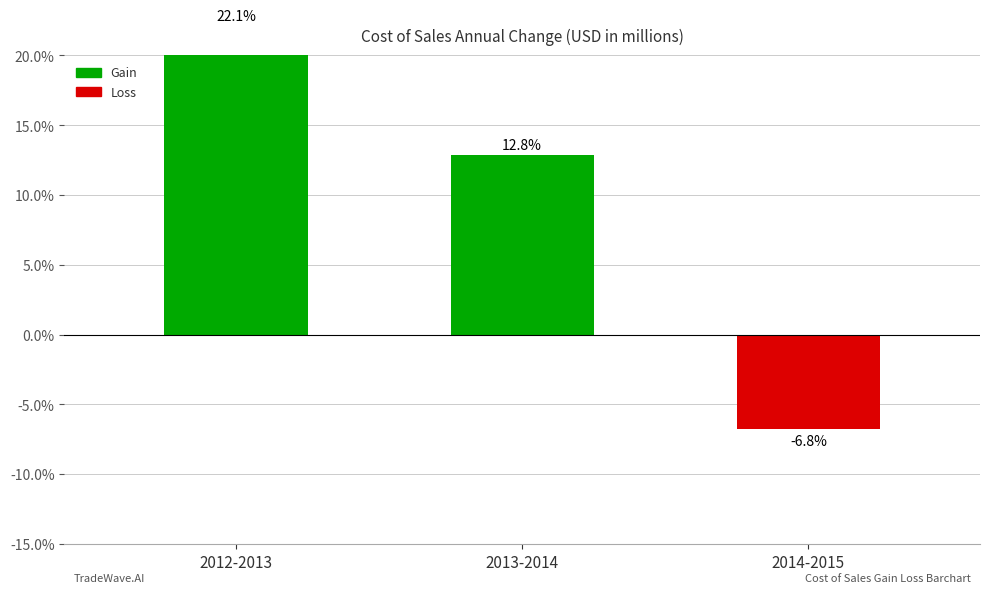

How many values are above zero?

2